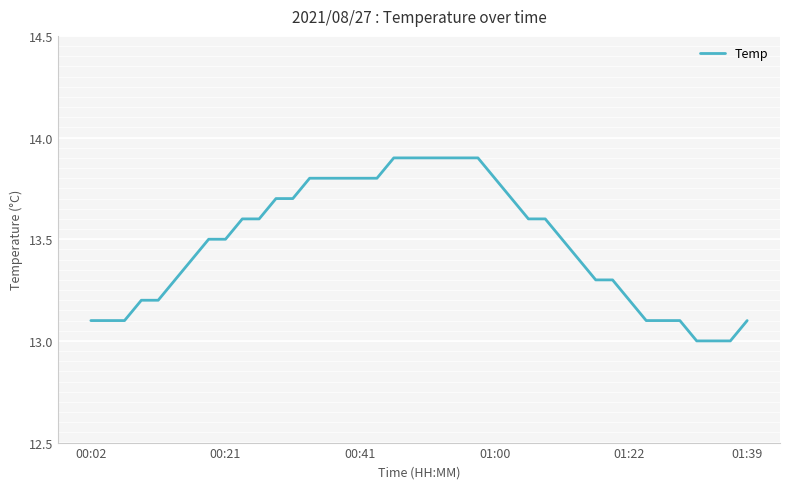

What is the greatest value displayed?

13.9